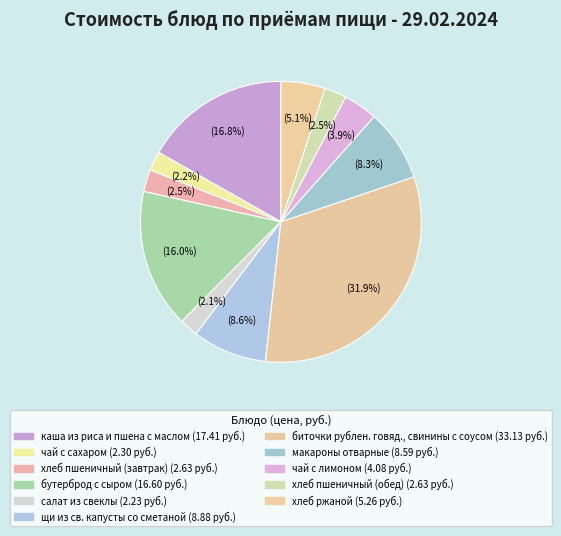

What is the smallest slice in the pie chart?

салат из свеклы